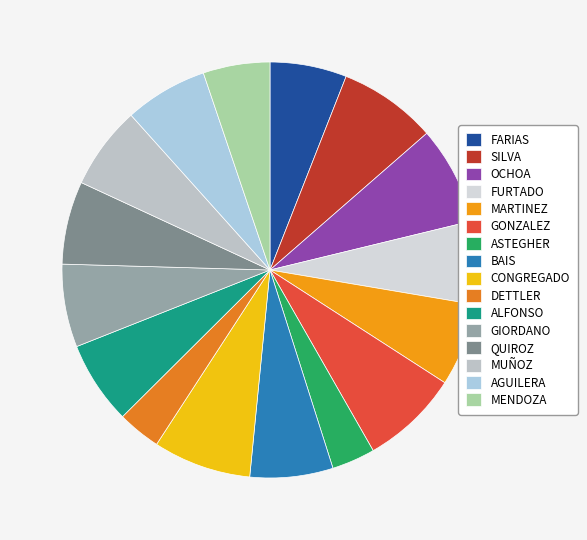

Which slice is the largest?

SILVA, MIGUEL ANGEL